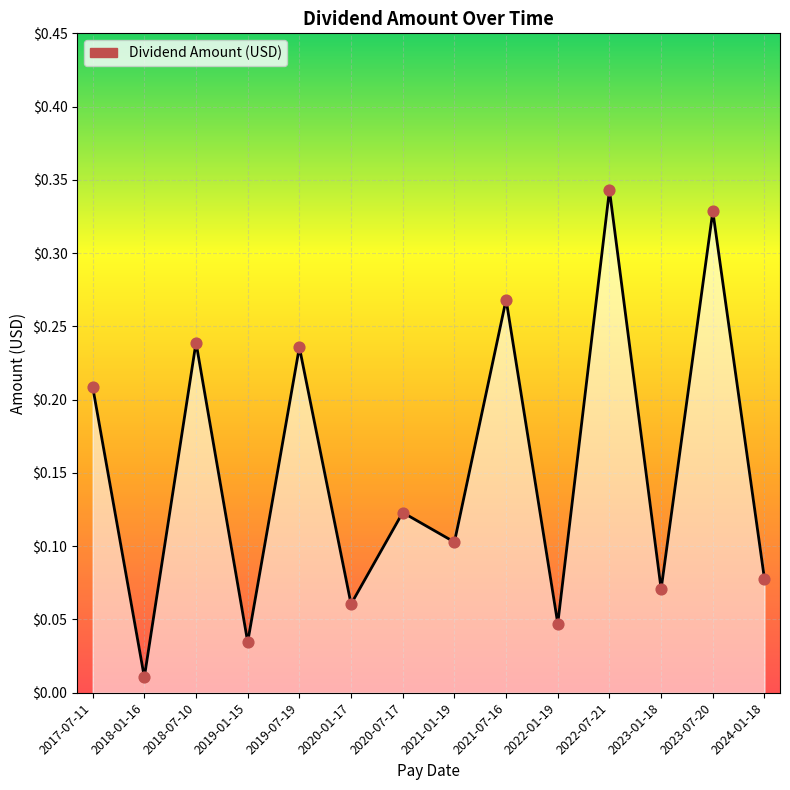

Which has a higher value, 2021-01-19 or 2023-01-18?

2021-01-19